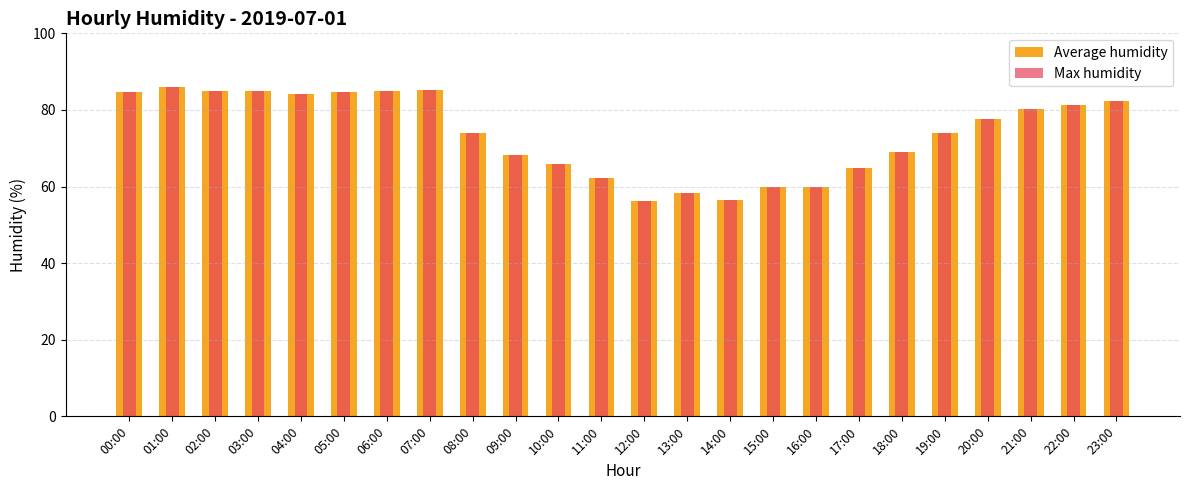

How many data points in Max humidity are above 77?

12